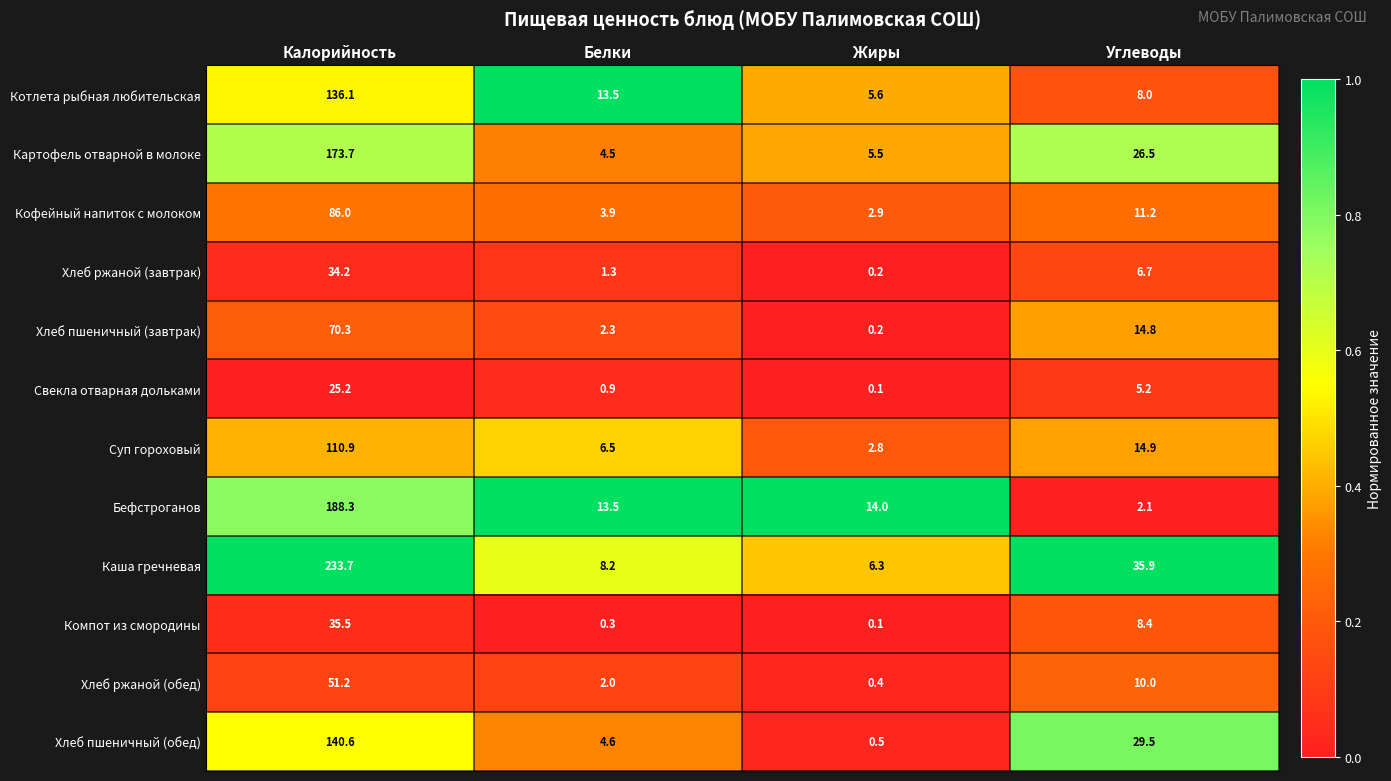

Rank the categories by Каша гречневая value from highest to lowest.

Калорийность, Углеводы, Белки, Жиры